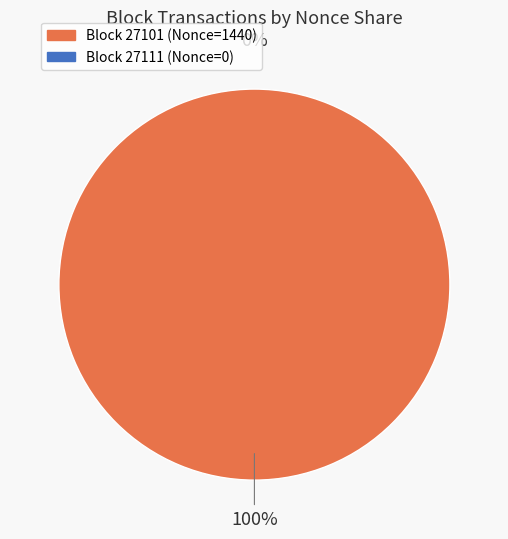

True or false: 27111 accounts for 13% of the total.

False